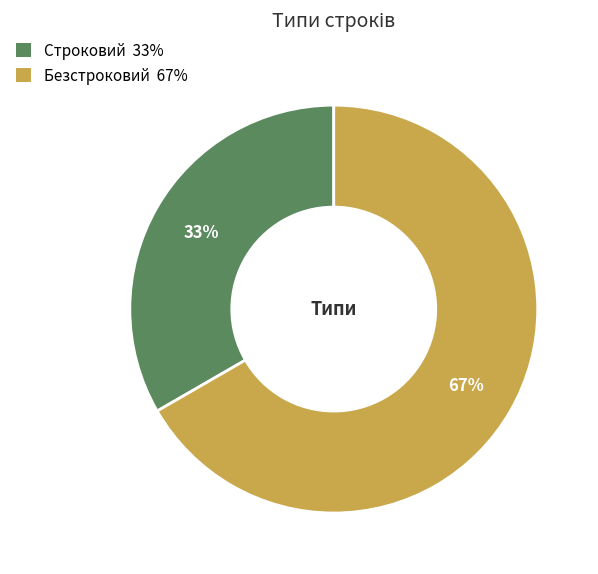

To the nearest percent, what is the combined percentage of Строковий and Безстроковий?

100%